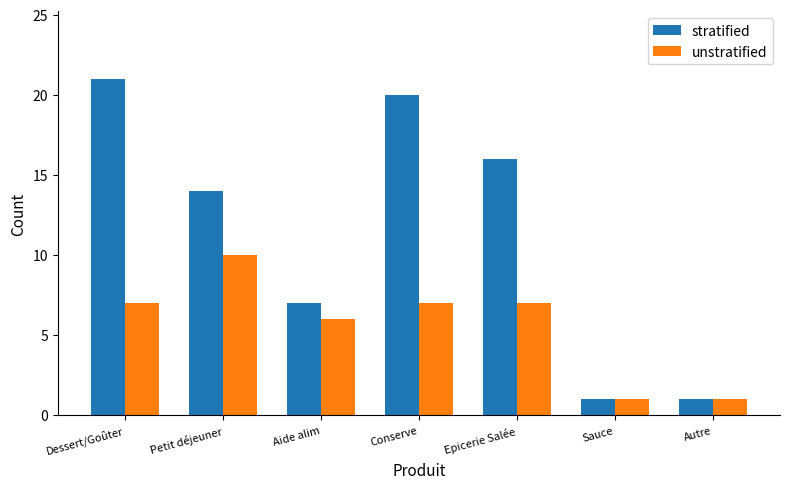

What are all the series names shown in the legend?

stratified, unstratified